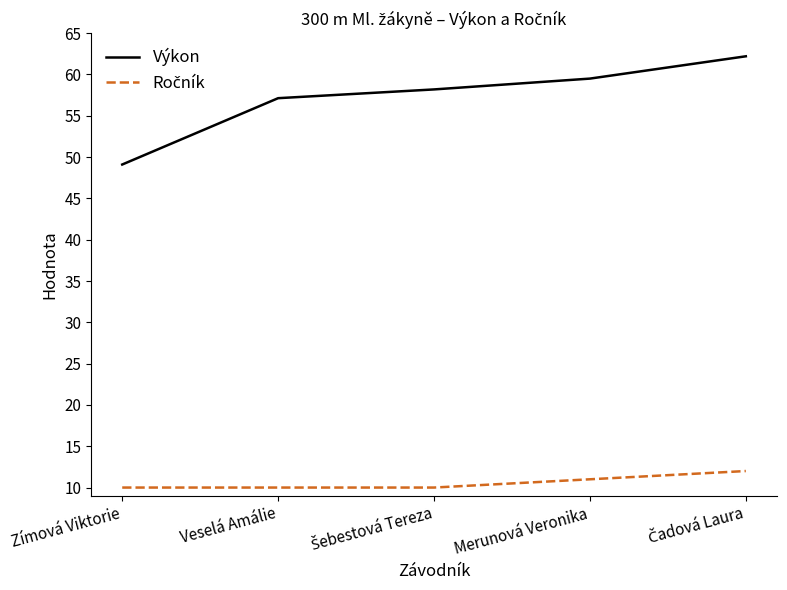

The Výkon series shows 19.2 at Merunová Veronika. True or false?

False